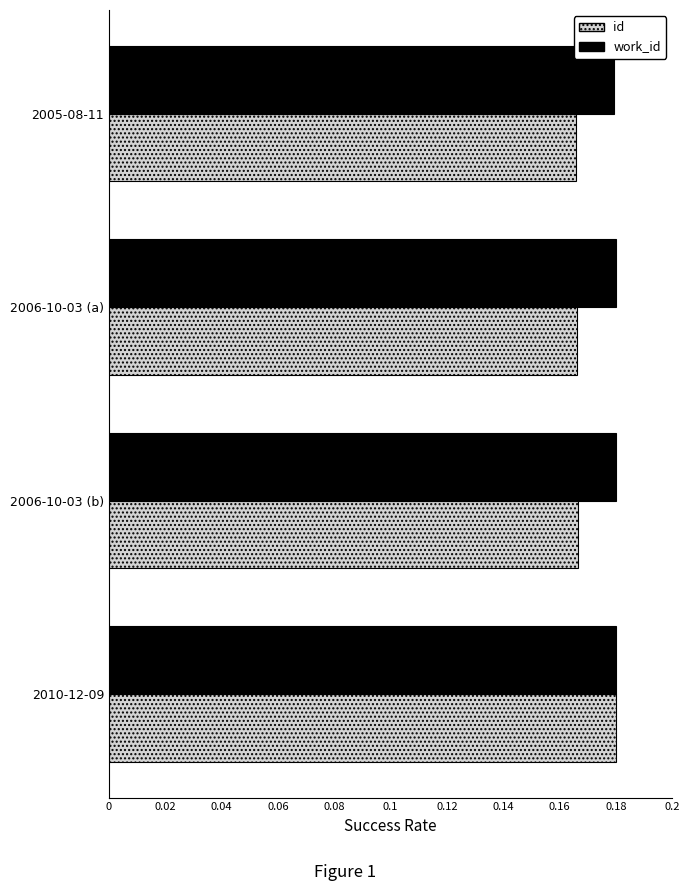

Which series has the widest spread of values?

id